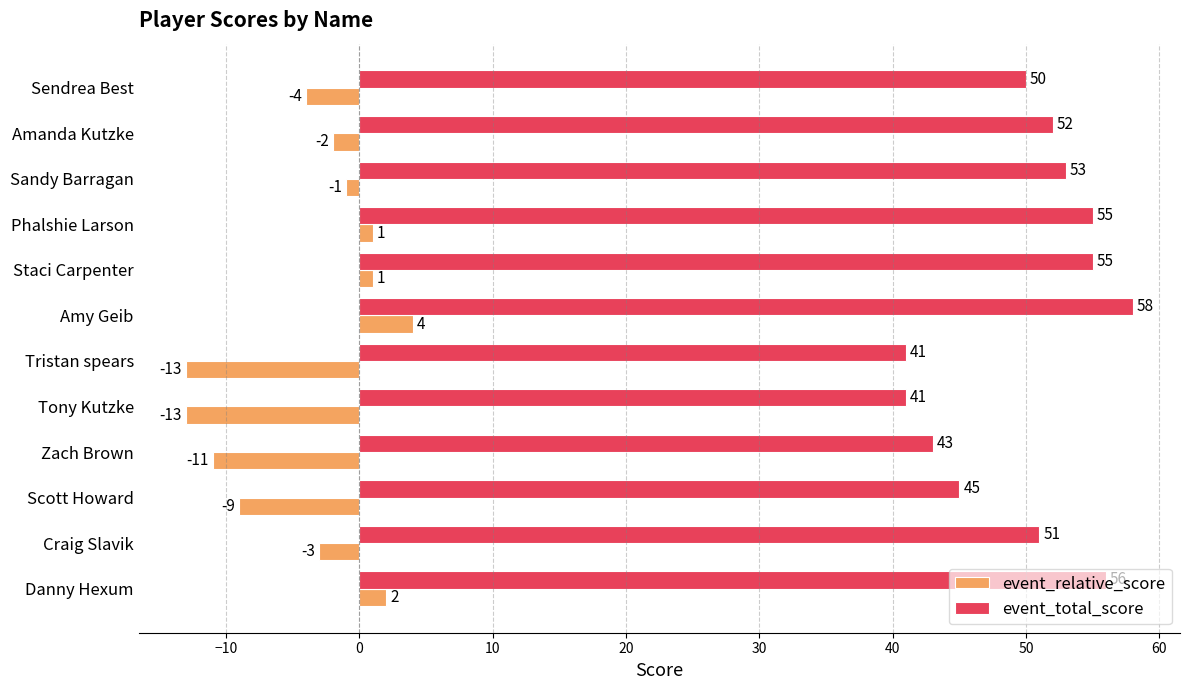

What is the sum of all event_relative_score values?

-48